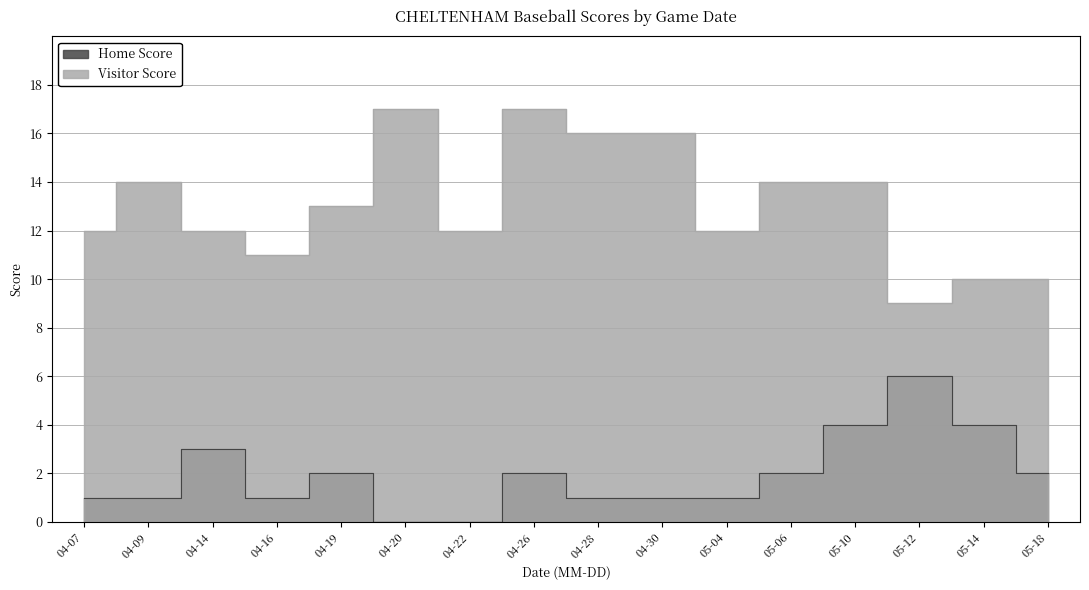

At which label does Visitor Score first exceed 13?

04-09